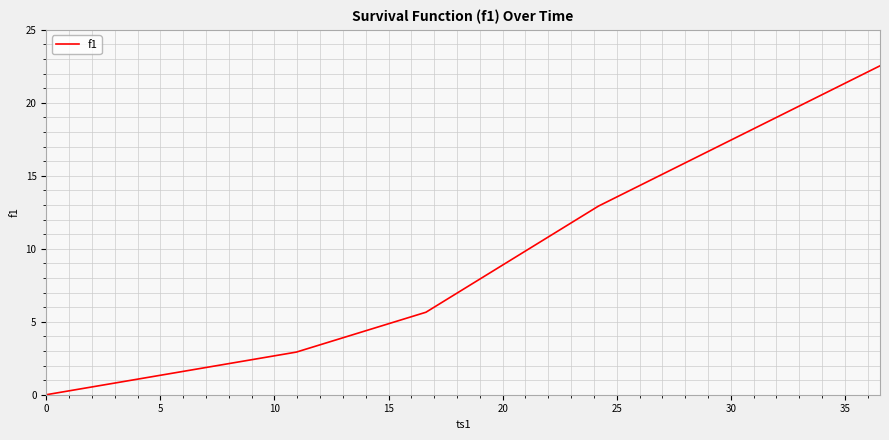

Reading right to left, transcribe all the data shown in this chart.

22.5	12.9	5.7	2.9	0.0